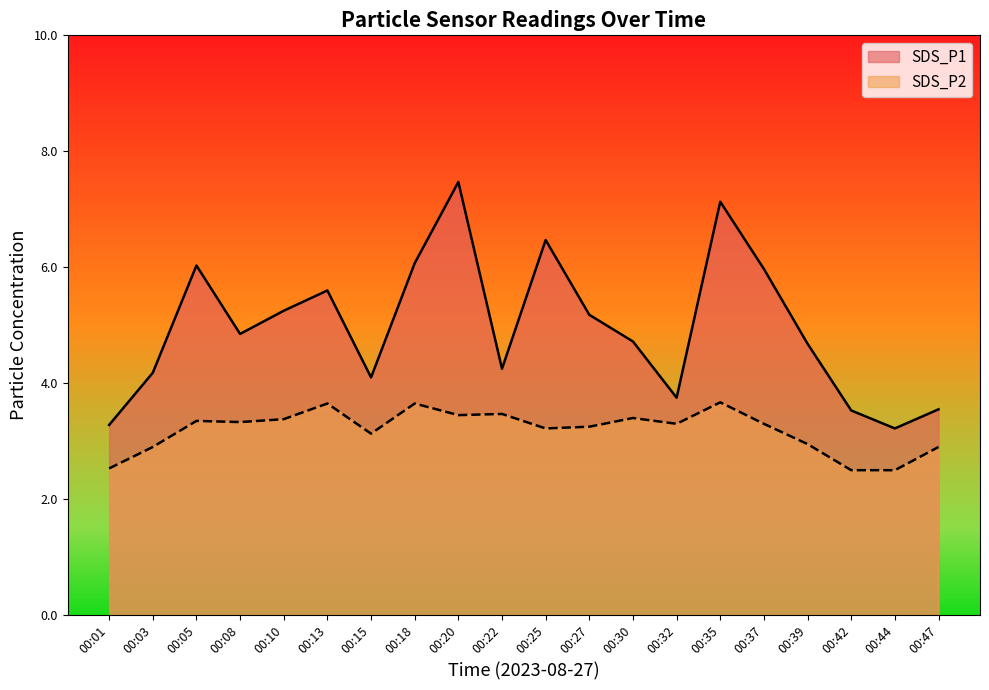

Rank the series by their average value, from lowest to highest.

SDS_P2, SDS_P1